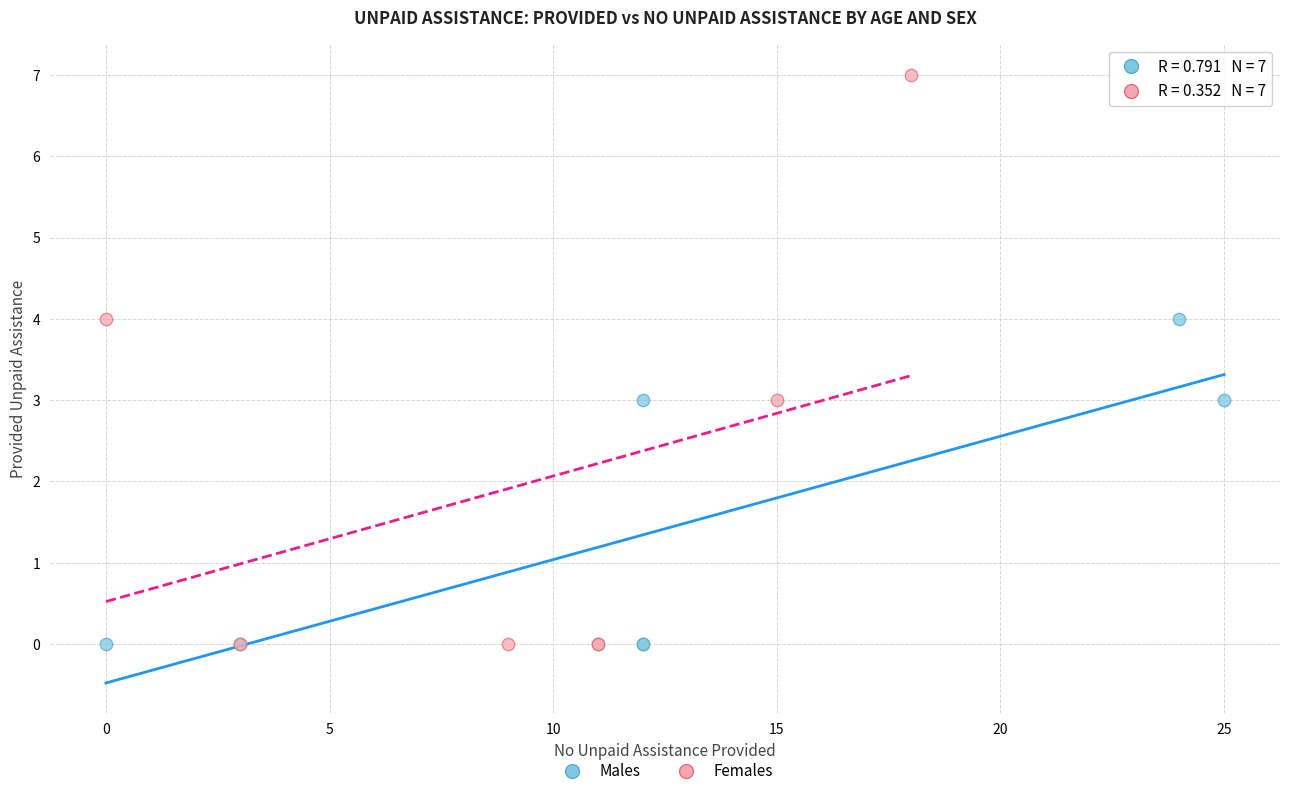

Which series has the widest spread of Y values?

Females